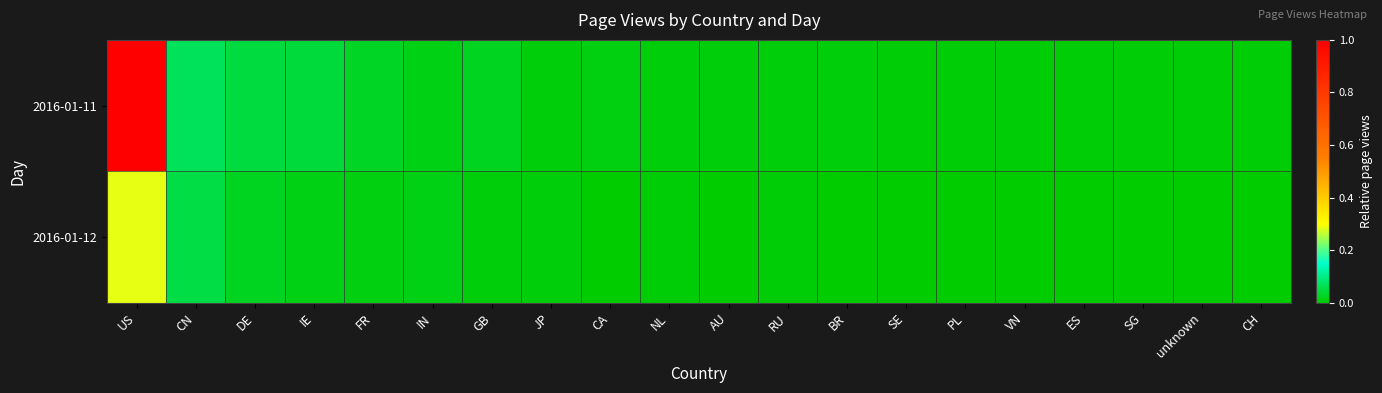

Which series has the largest total across all categories?

2016-01-11